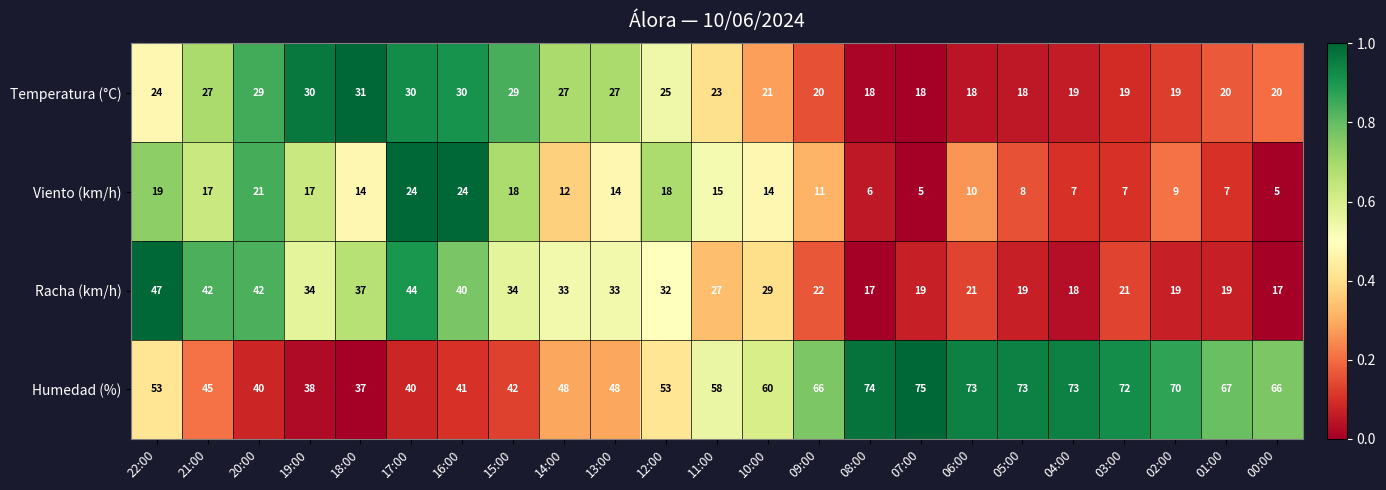

How many data points in Humedad (%) are less than 58?

11